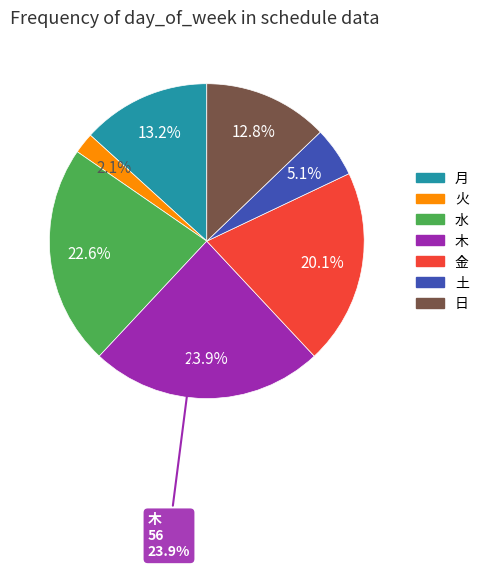

What percentage is the 木 slice, to the nearest percent?

24%